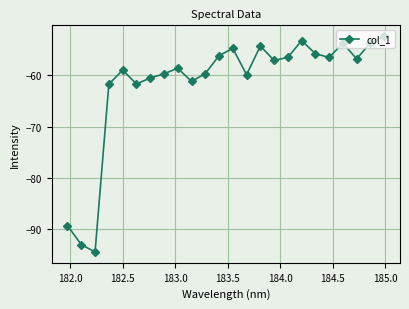

What is the difference between the maximum and minimum values?

42.1